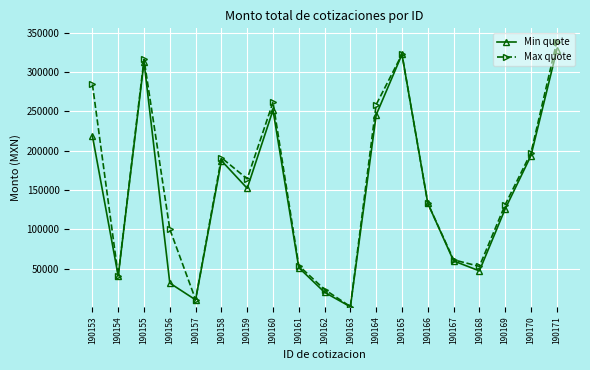

At how many categories does at least one series exceed 116786?

11